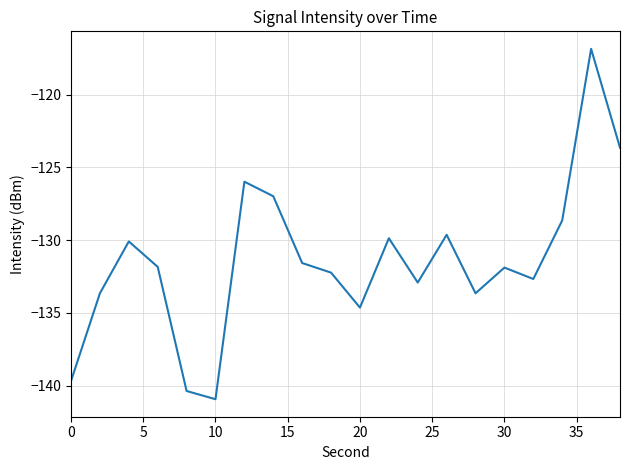

What is the difference between the maximum and minimum values?

24.1